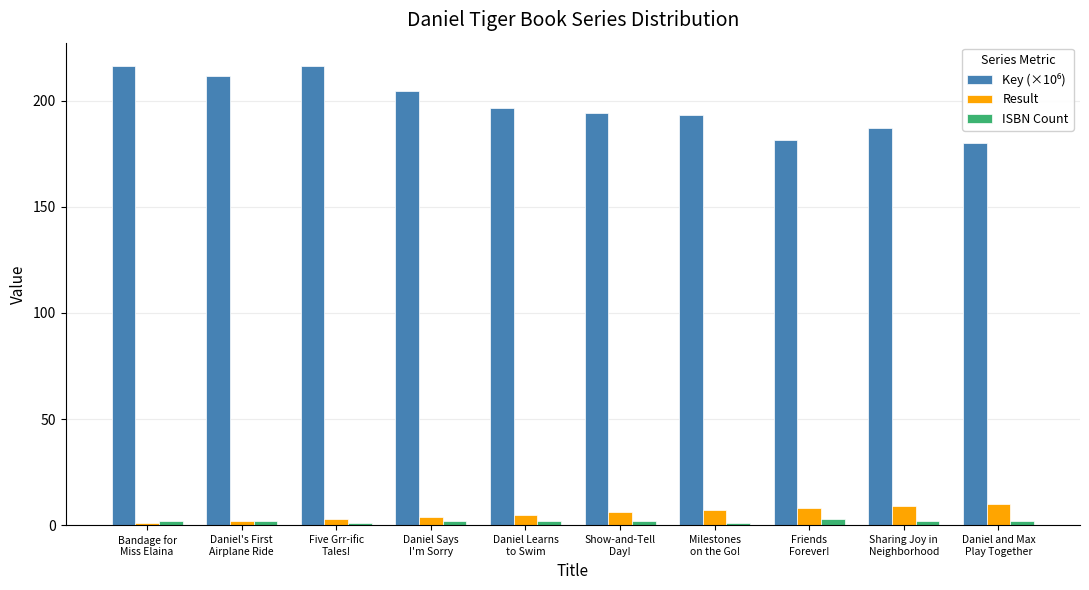

How many groups of bars are there?

10